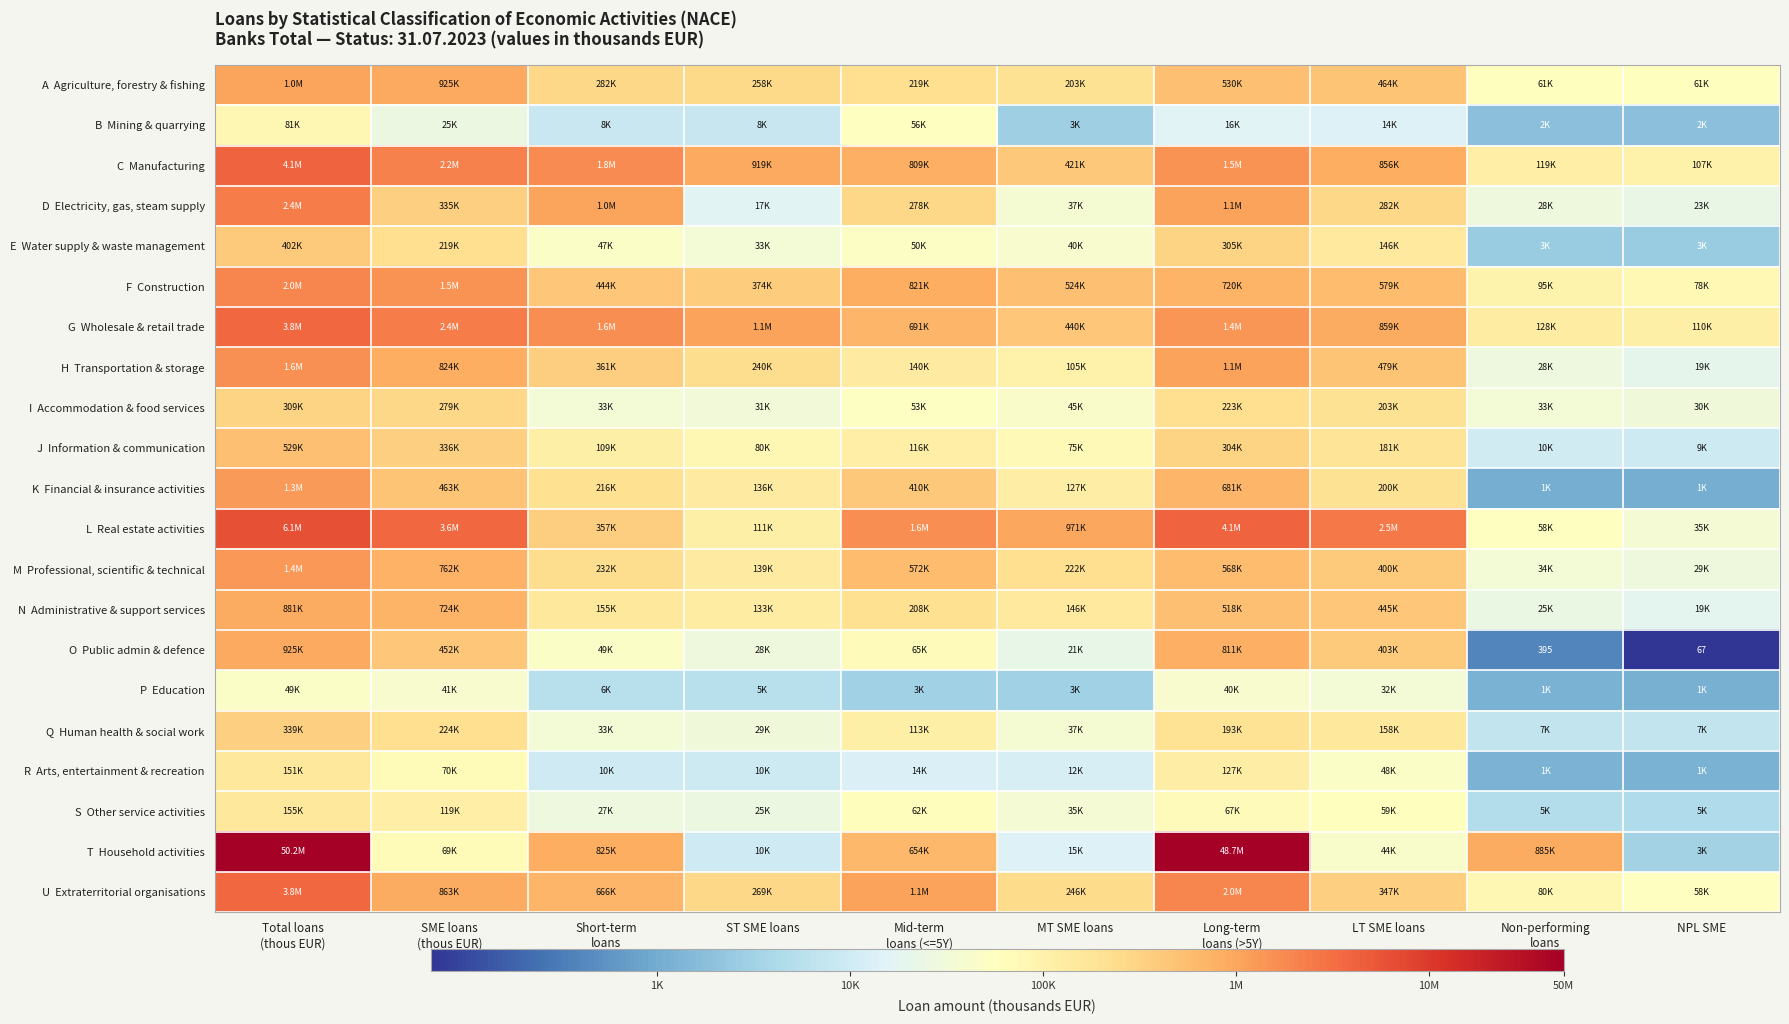

List the labels in order of A Agriculture, forestry & fishing value, smallest first.

NPL SME, Non-performing loans, MT SME loans, Mid-term loans (<=5Y), ST SME loans, Short-term loans, LT SME loans, Long-term loans (>5Y), SME loans (thous EUR), Total loans (thous EUR)